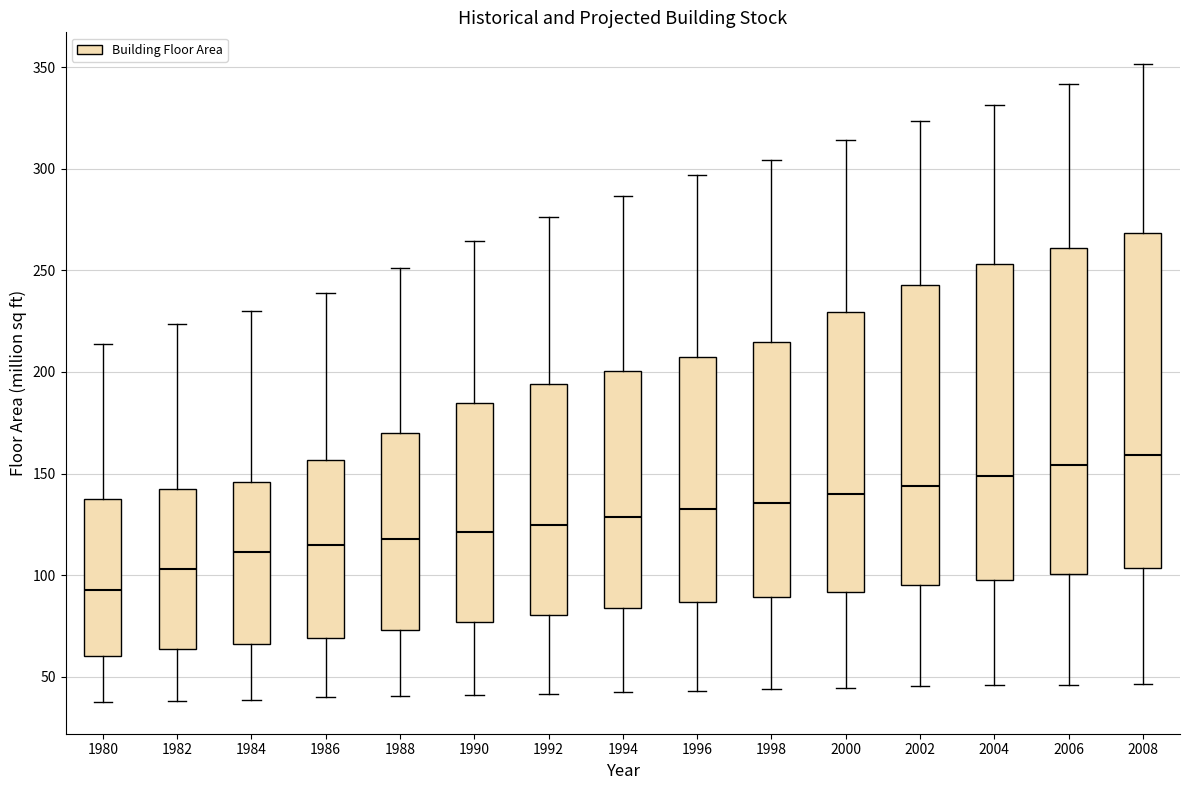

Which box has the lowest median line?

1980